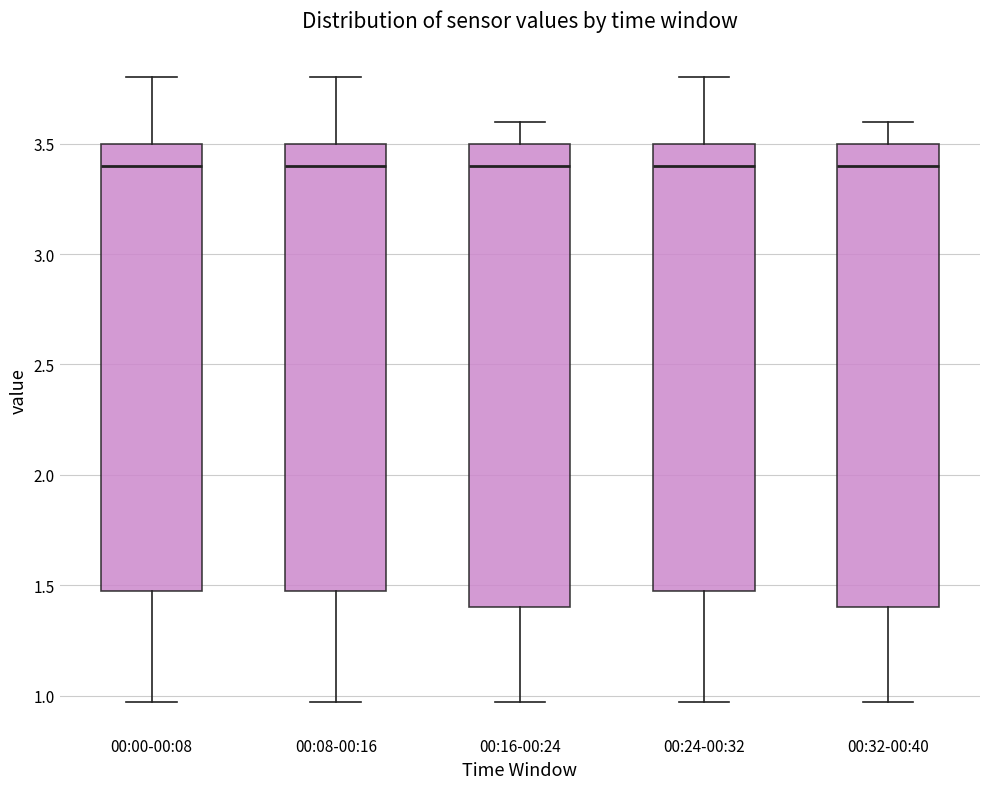

Reading left to right, transcribe this box plot: for each box, give where its median line is, the range the box spans, and where its two whiskers end, as read against the y-axis. The values are not printed on the chart, so give them approximately, as read against the axis.

00:00-00:08: median 3.40, box 1.50 to 3.50, whiskers 0.95 to 3.80
00:08-00:16: median 3.40, box 1.50 to 3.50, whiskers 0.95 to 3.80
00:16-00:24: median 3.40, box 1.40 to 3.50, whiskers 0.95 to 3.60
00:24-00:32: median 3.40, box 1.50 to 3.50, whiskers 0.95 to 3.80
00:32-00:40: median 3.40, box 1.40 to 3.50, whiskers 0.95 to 3.60